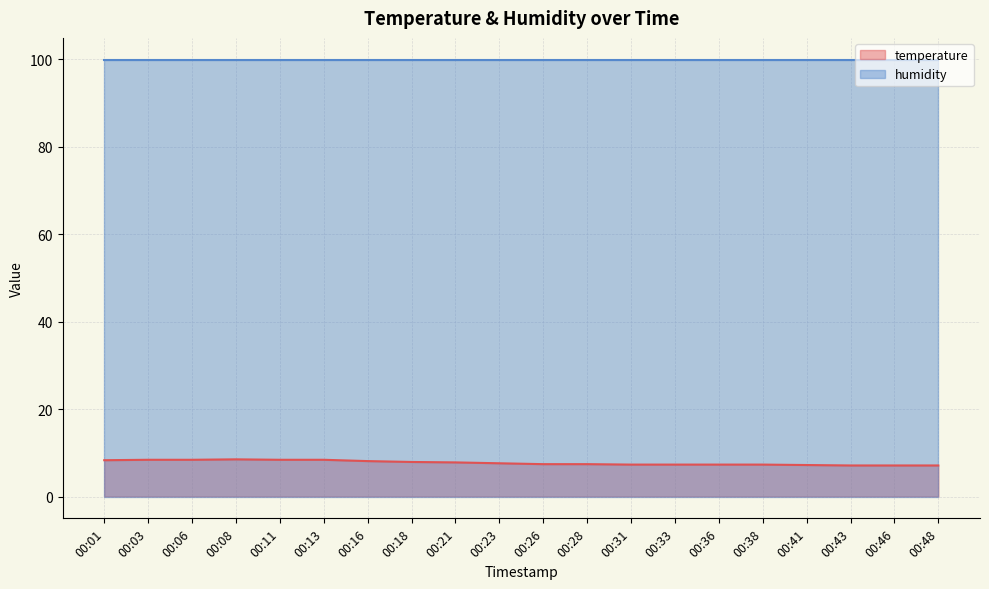

True or false: temperature and humidity intersect in this chart.

False